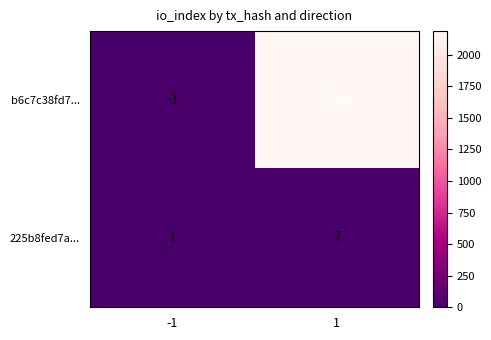

What is the average value of the 225b8fed7a... series?

4